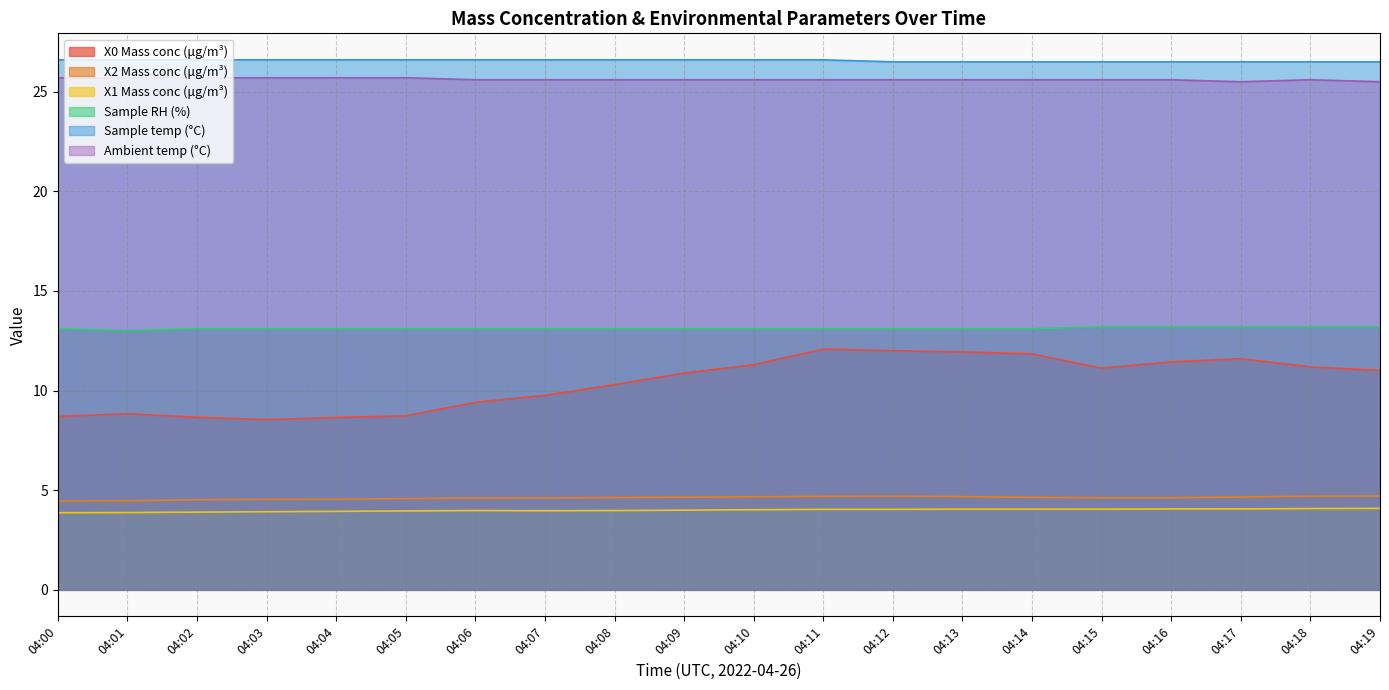

What is the difference between the highest and lowest values at 04:17?

22.4